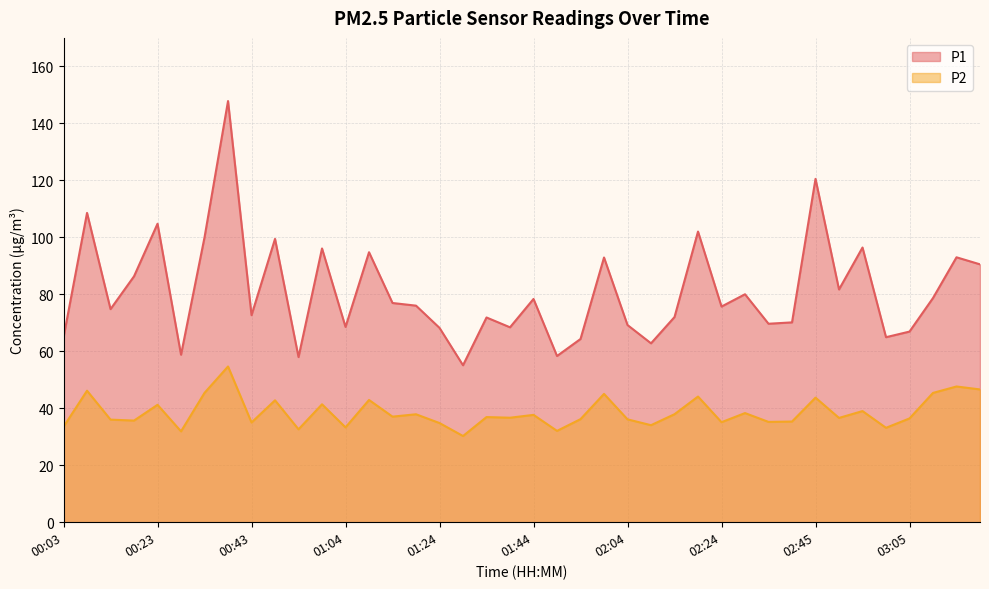

Is the value of P2 at 00:18 greater than the value of P1 at 01:54?

No